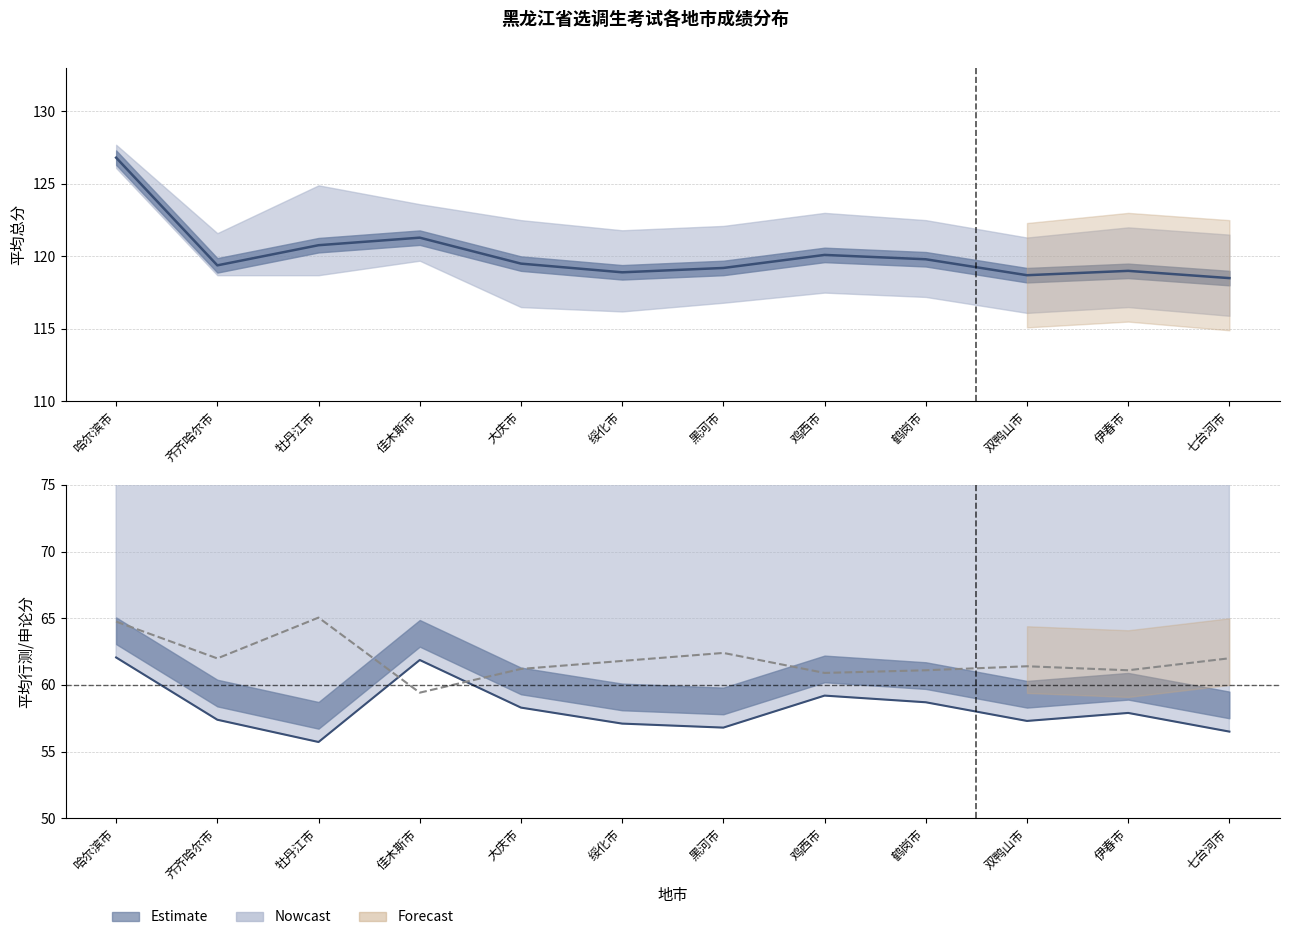

At which category is the sum across all series the highest?

哈尔滨市